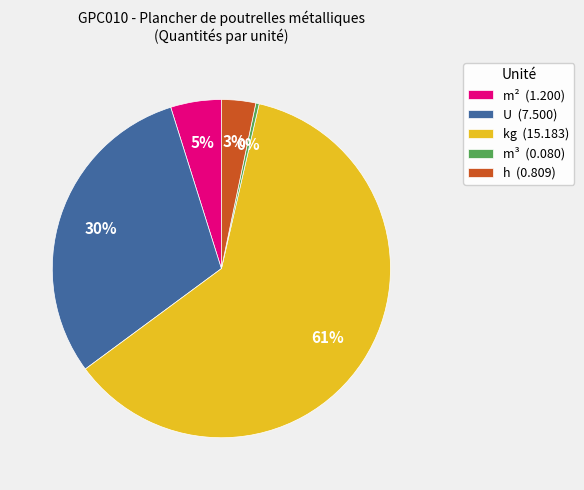

What is the smallest slice in the pie chart?

m³ (0.080)